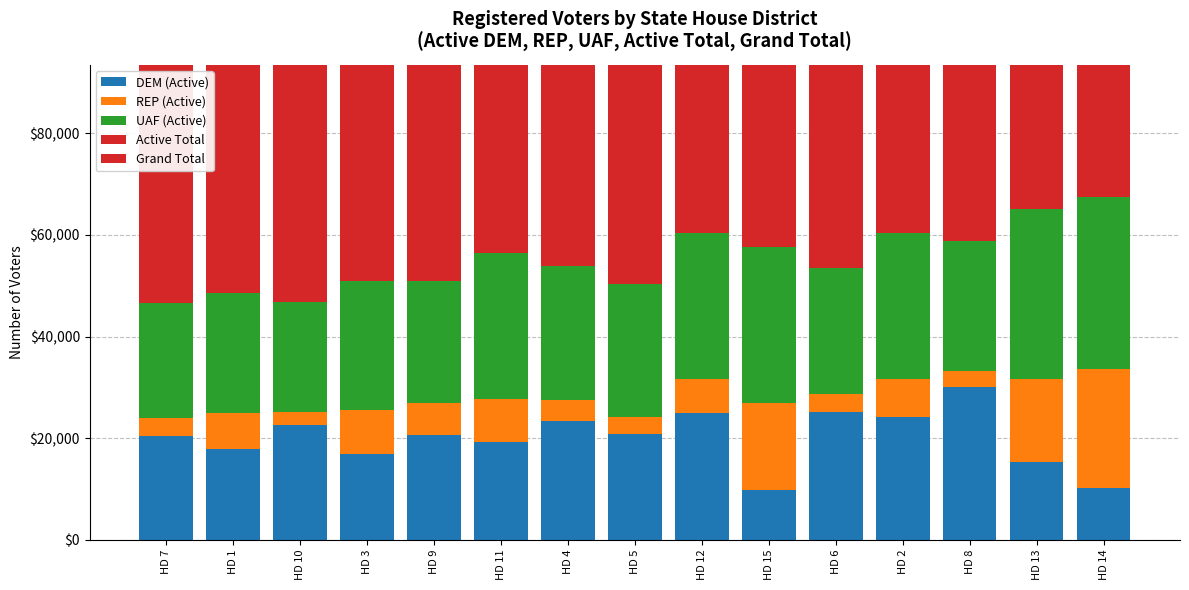

Where does the Grand Total series first go above -42474?

HD 7